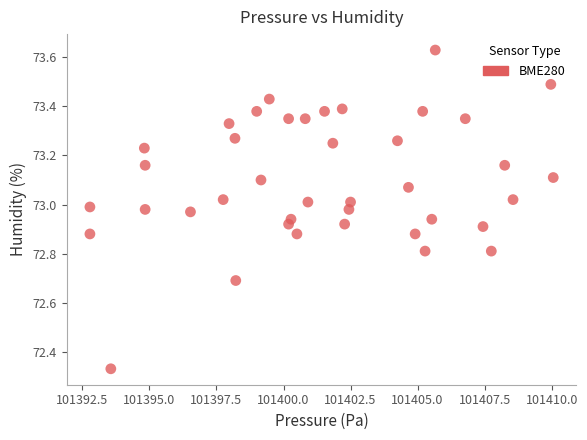

What is the range of X values (max minus min)?

17.3